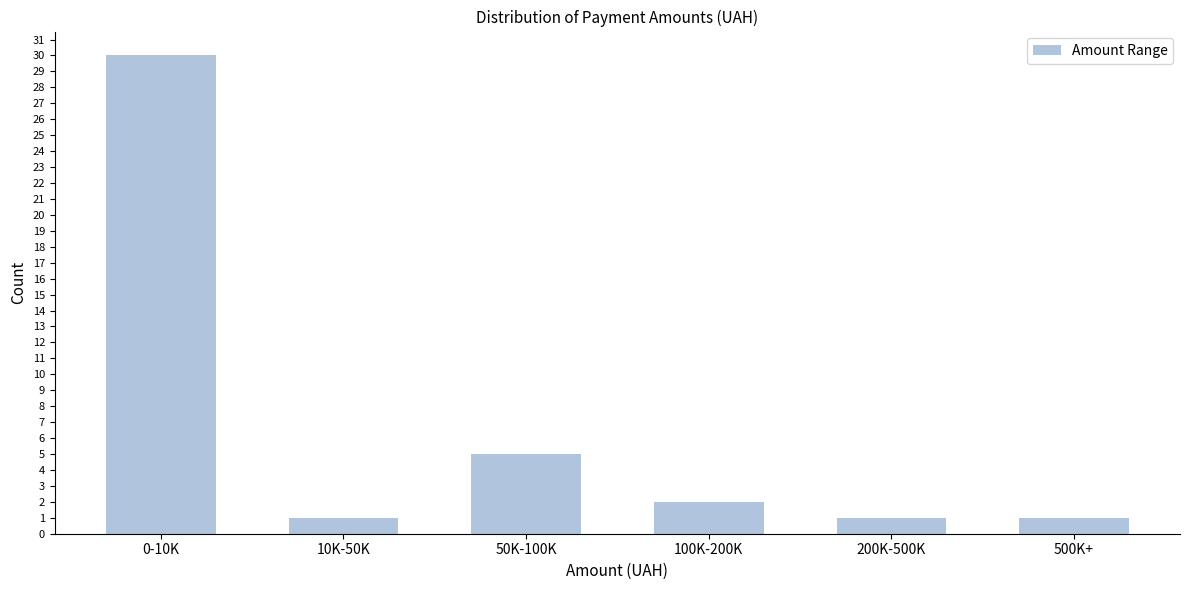

Reading right to left, transcribe all the data shown in this chart.

1	1	2	5	1	30